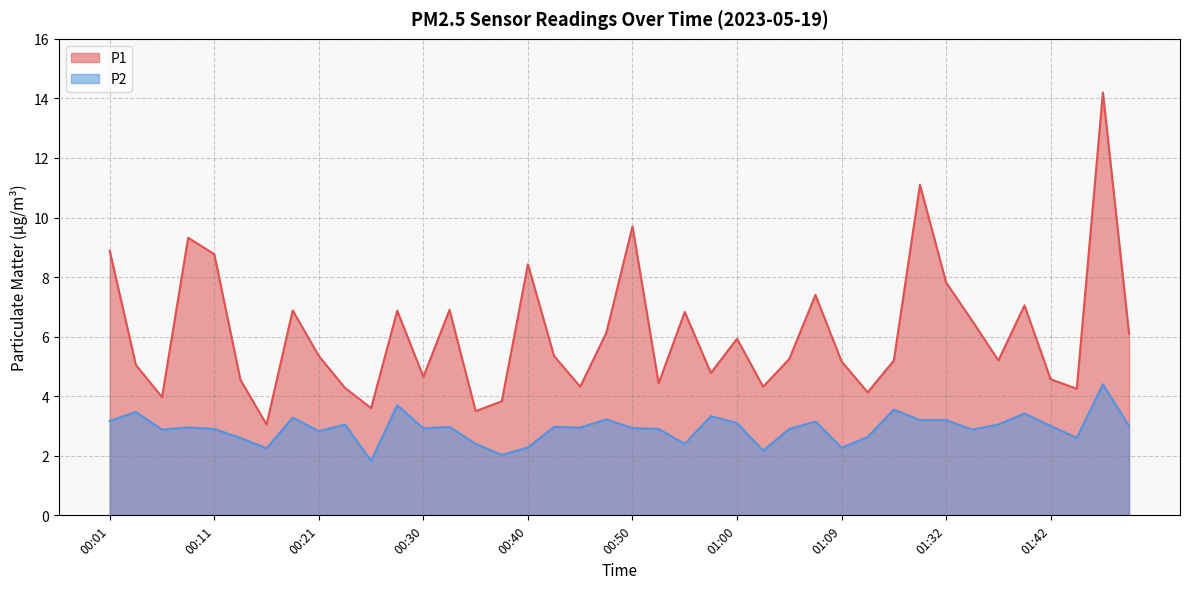

What is the difference between the maximum and second lowest values in the P1 series?

10.7